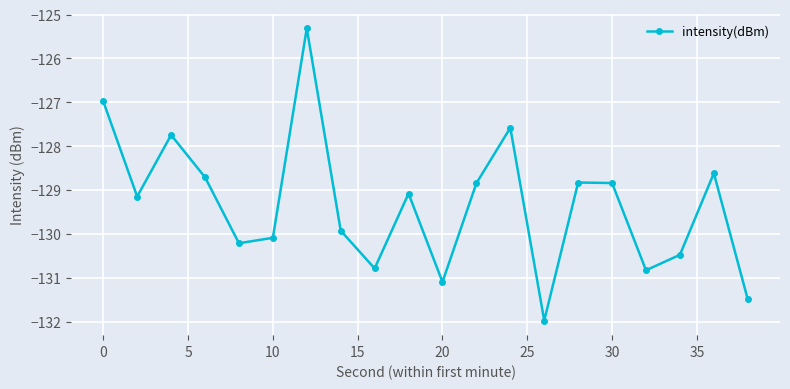

Reading left to right, transcribe all the data shown in this chart.

-127.0	-129.2	-127.7	-128.7	-130.2	-130.1	-125.3	-129.9	-130.8	-129.1	-131.1	-128.8	-127.6	-132.0	-128.8	-128.8	-130.8	-130.5	-128.6	-131.5